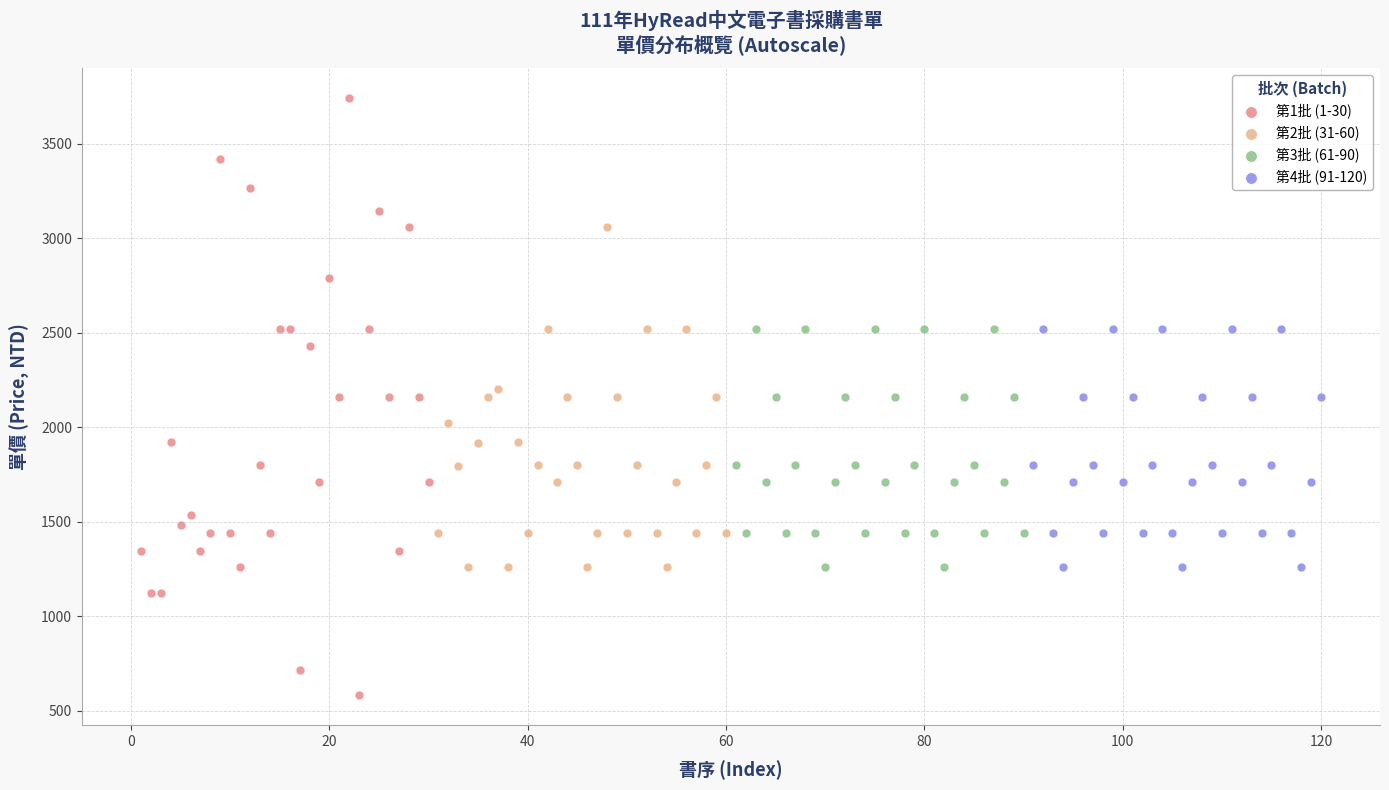

Which series reaches the maximum Y coordinate?

第1批 (1-30)